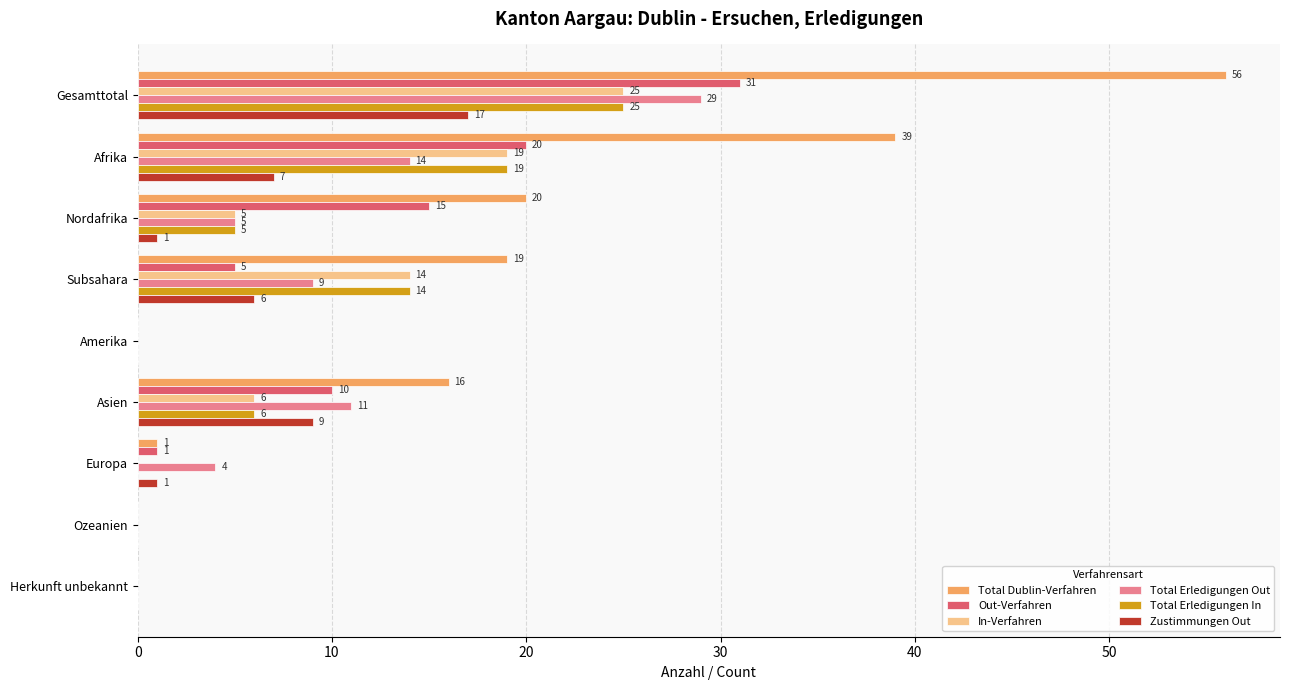

Which category has the highest value in the Total Erledigungen In series?

Gesamttotal